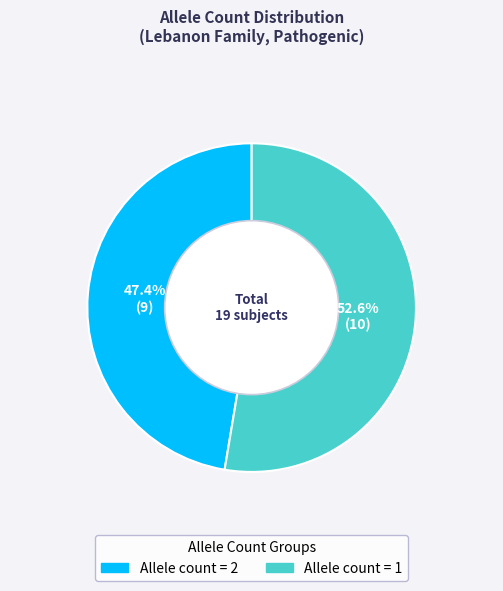

Is there a majority slice in this chart?

Yes